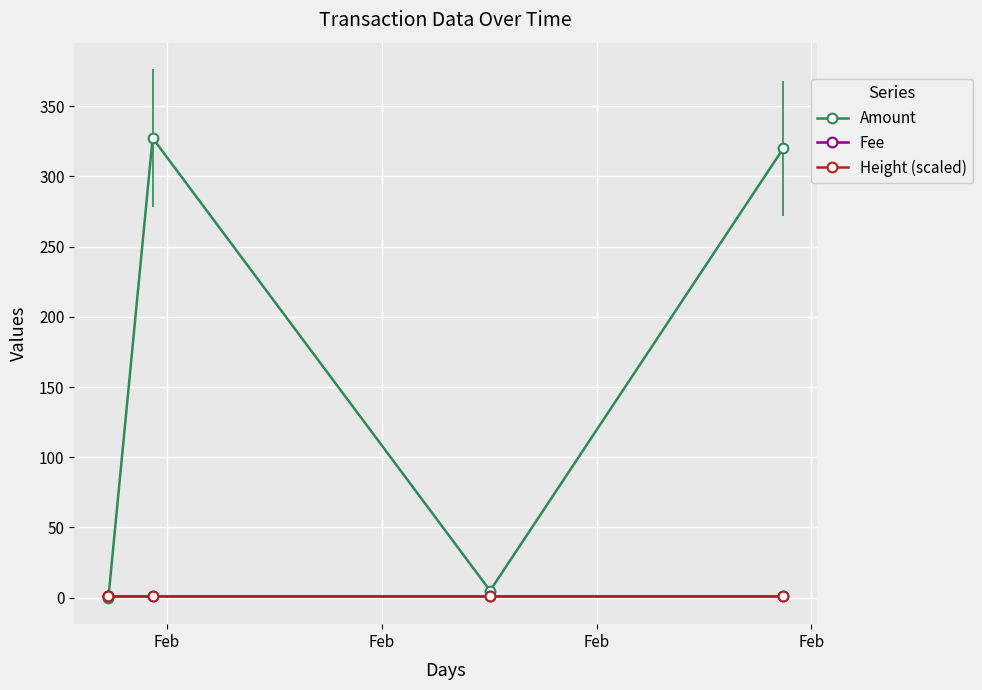

True or false: Fee has more than 2 interior local peaks.

False